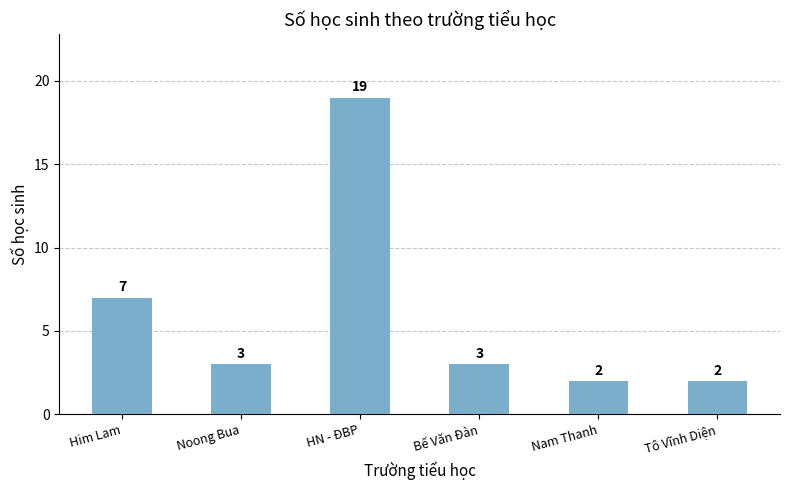

The chart shows a value of 2 at Nam Thanh. True or false?

True